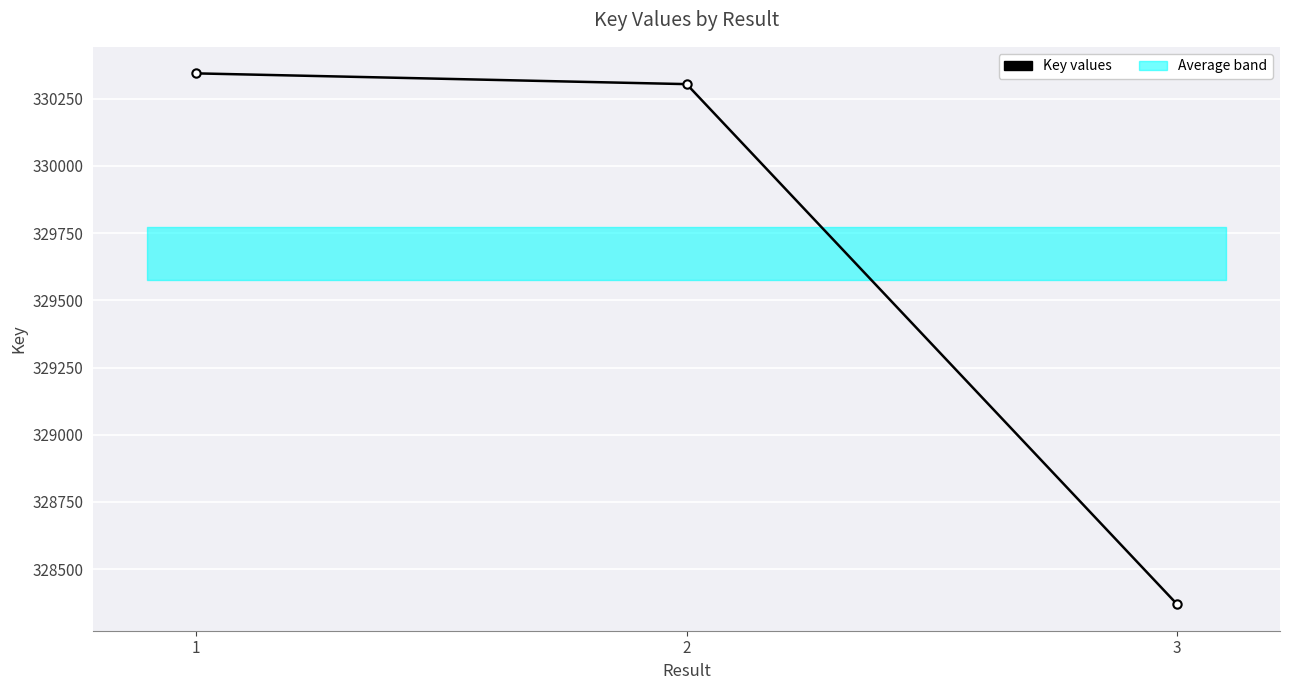

List the labels in order of value, largest first.

1, 2, 3